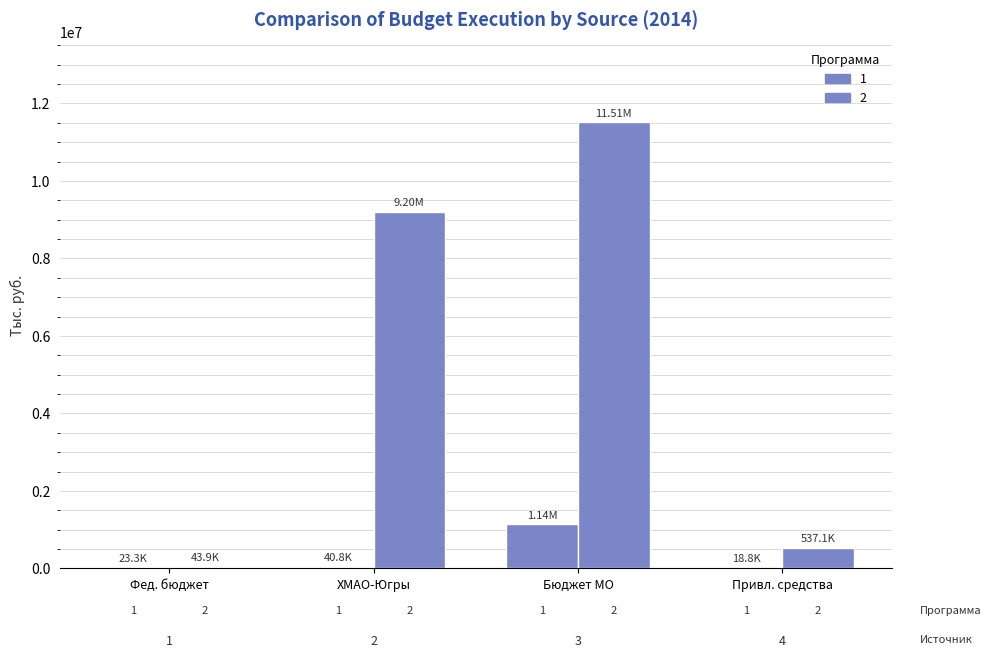

Reading left to right, what are all the values shown in this chart?

1: 23265.4	40752.9	1138806.7	18823.6
2: 43916.0	9199719.2	11511295.8	537087.3